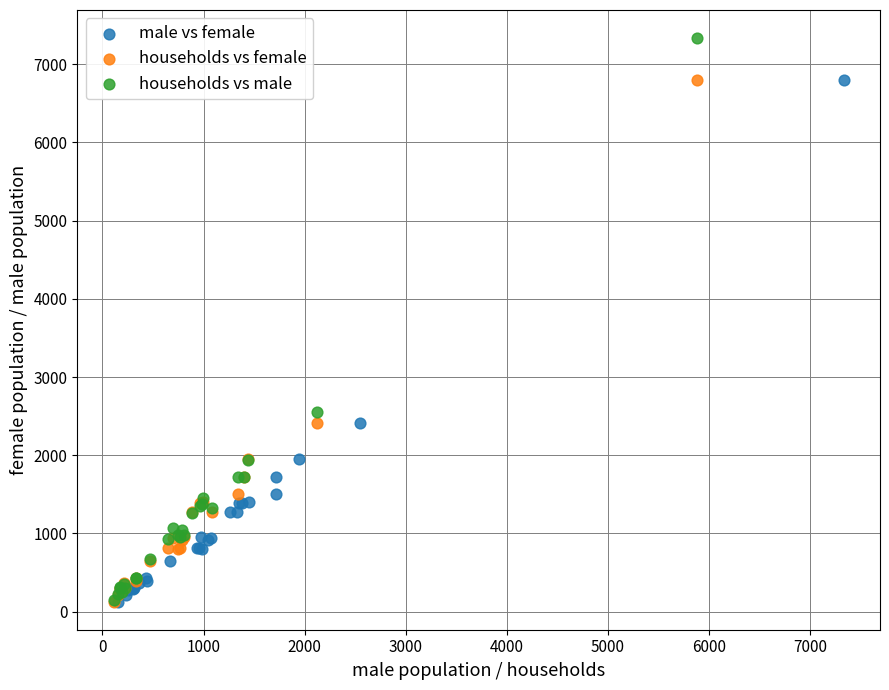

Which series has the widest spread of Y values?

households vs male